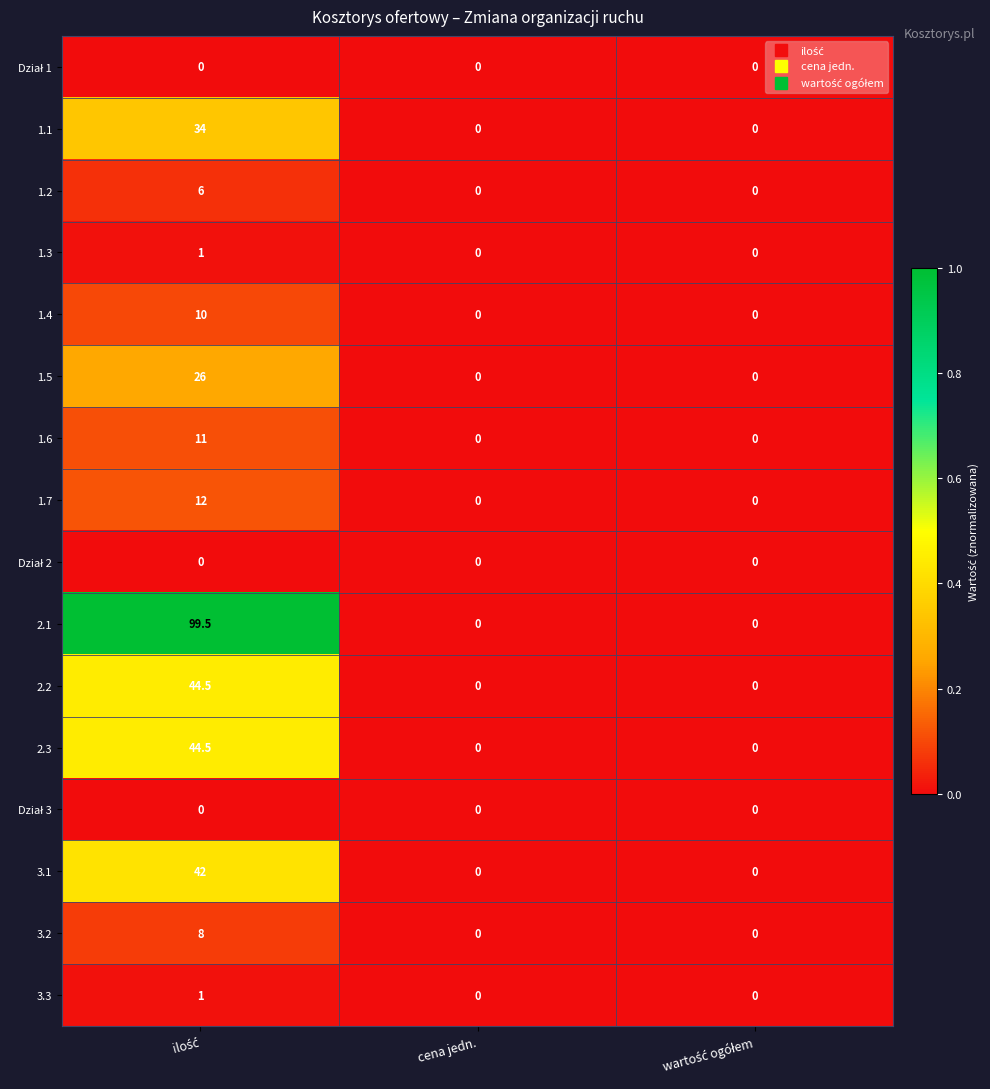

What is the maximum value shown in the chart?

99.5